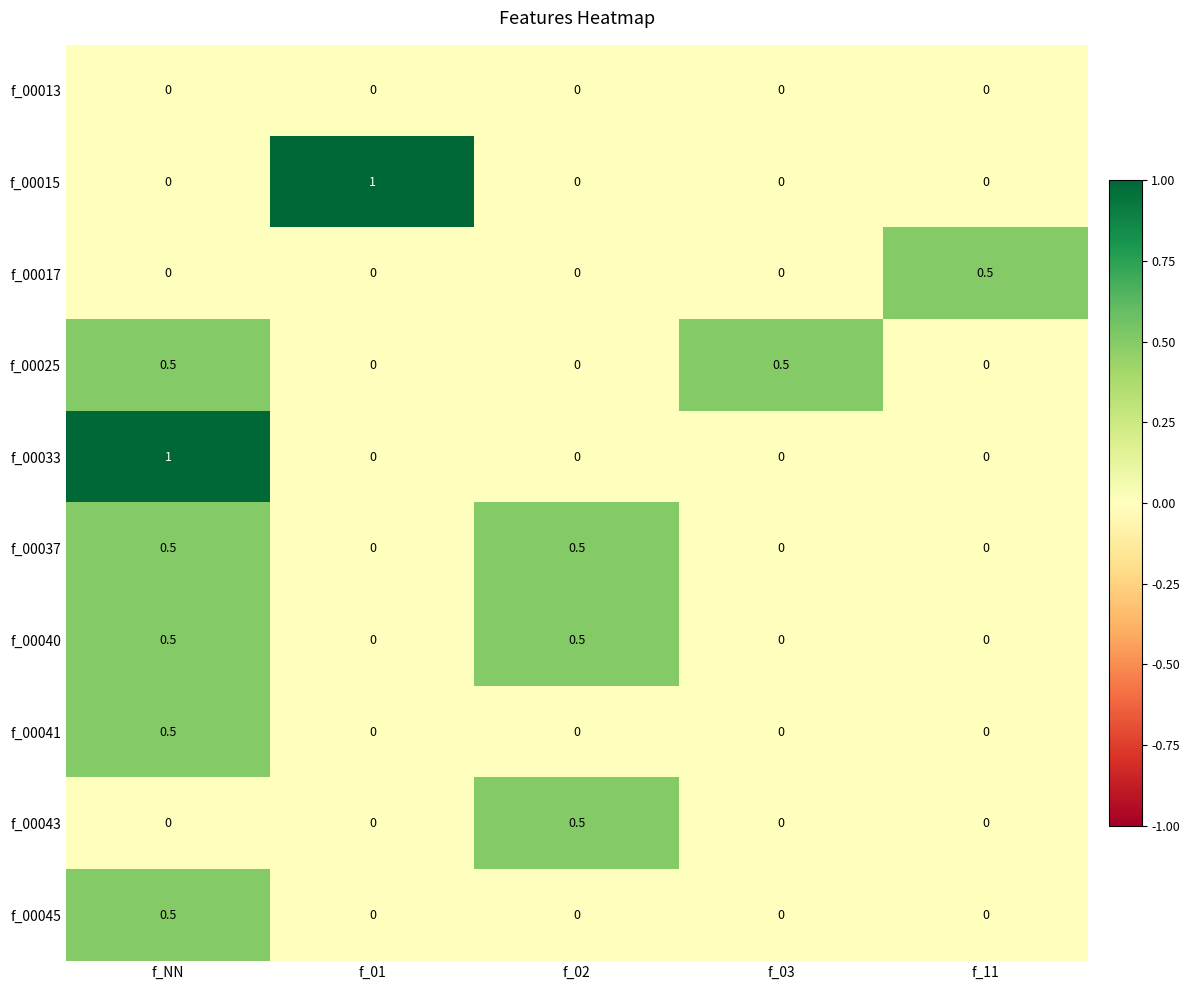

What is the total value across all series at f_NN?

3.5